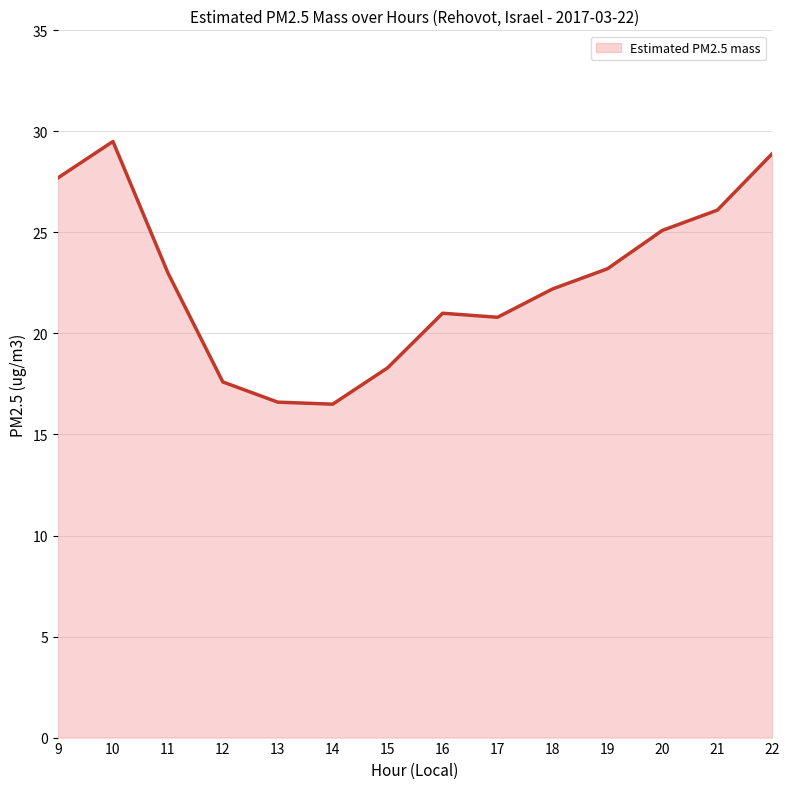

Approximately how many times larger is the value at 19 compared to 15?

1.3